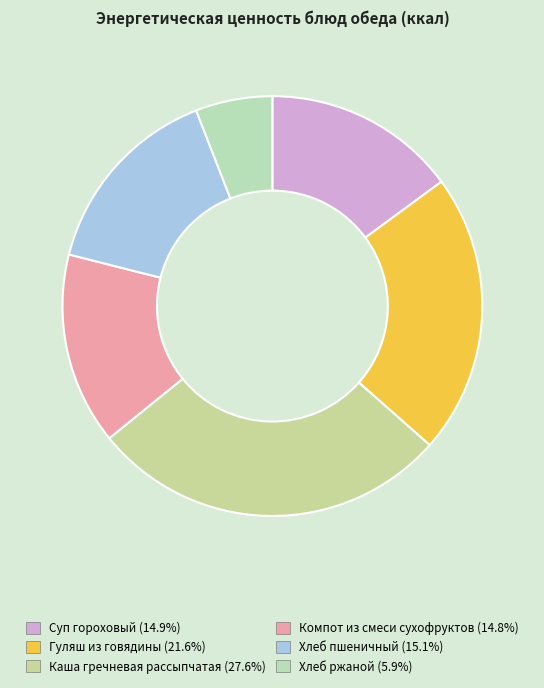

Count the number of slices in the pie.

6